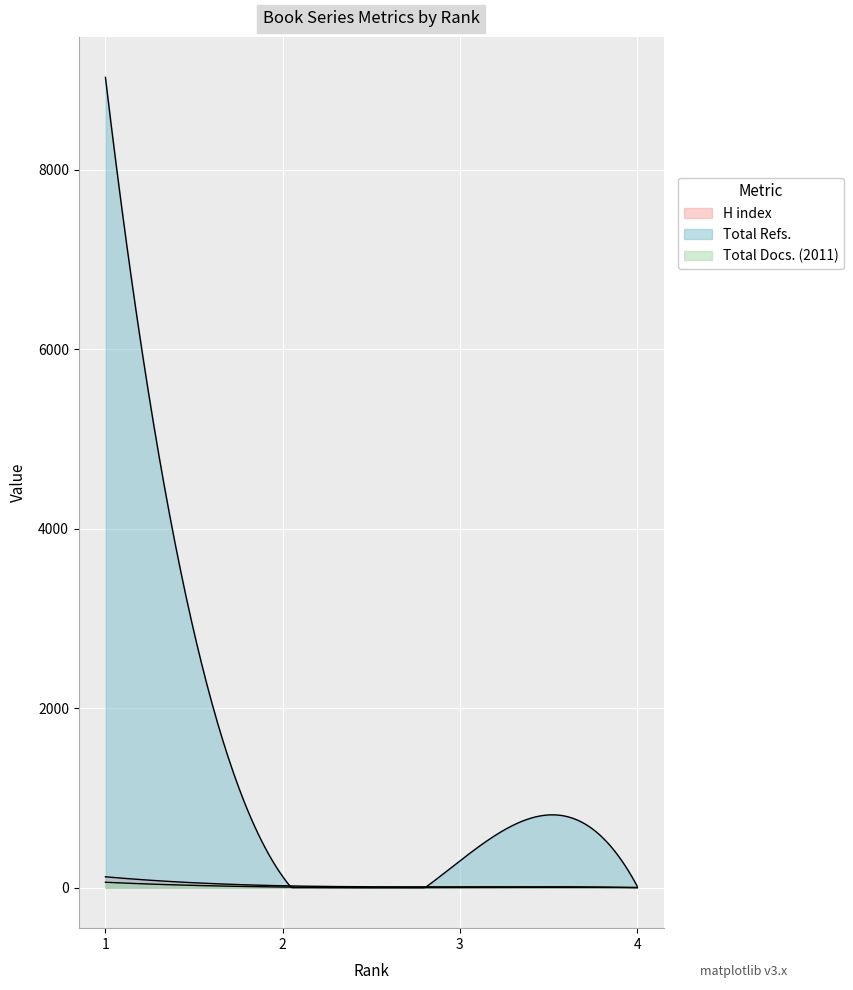

Rank the series by their maximum value, from highest to lowest.

Total Refs., H index, Total Docs. (2011)